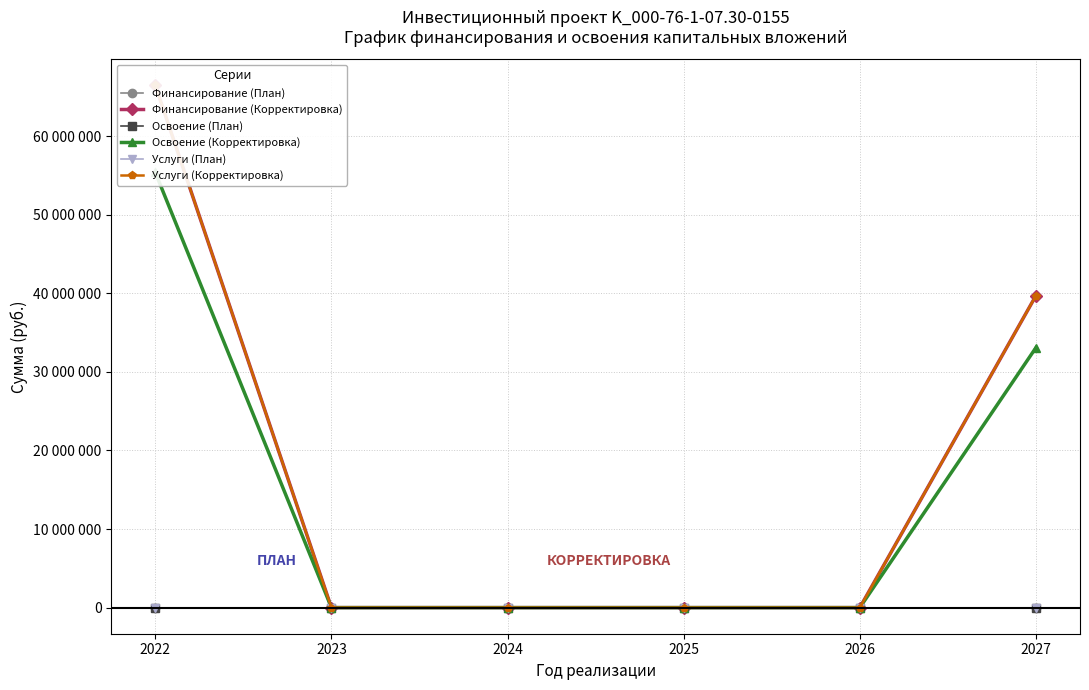

Between 2024 and 2023, which is larger?

2024